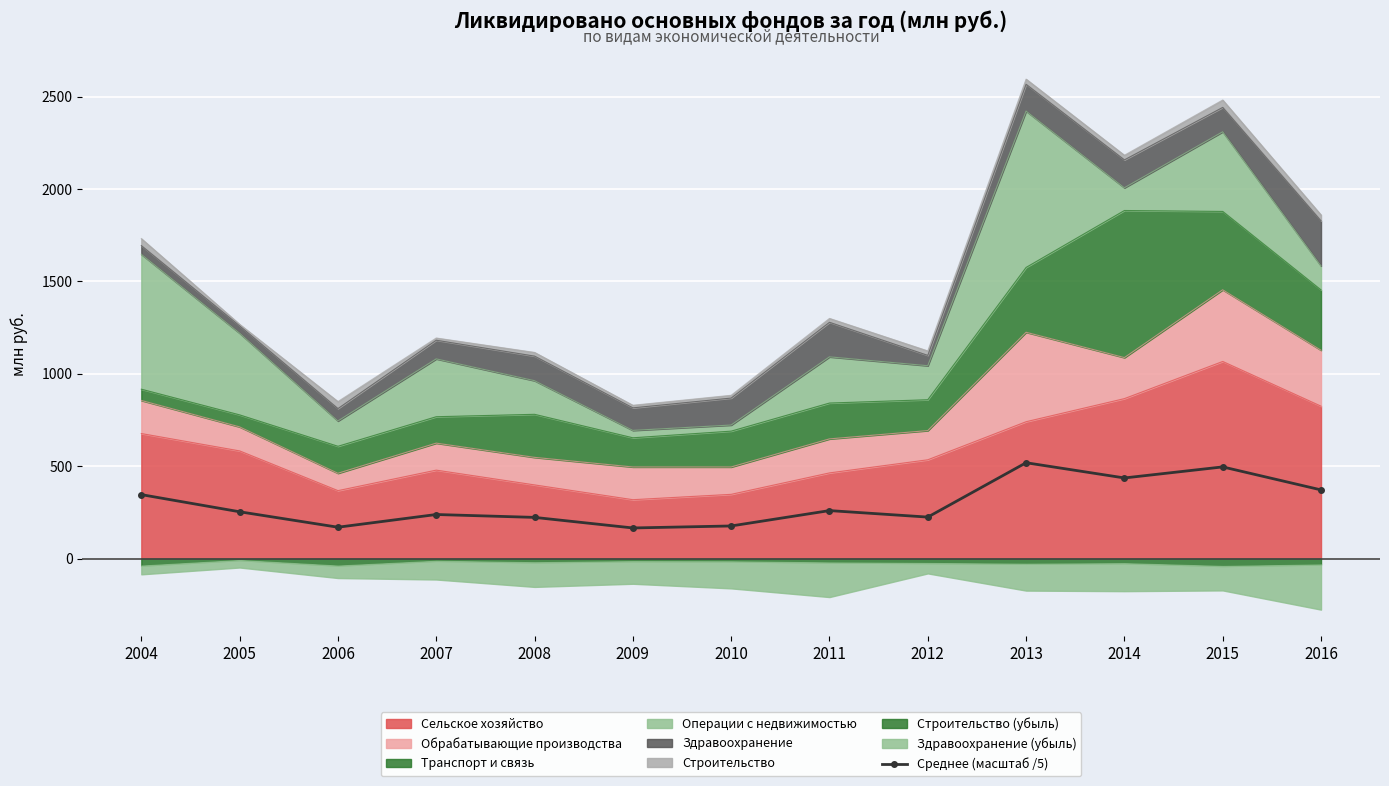

How many values exceed 253?

7